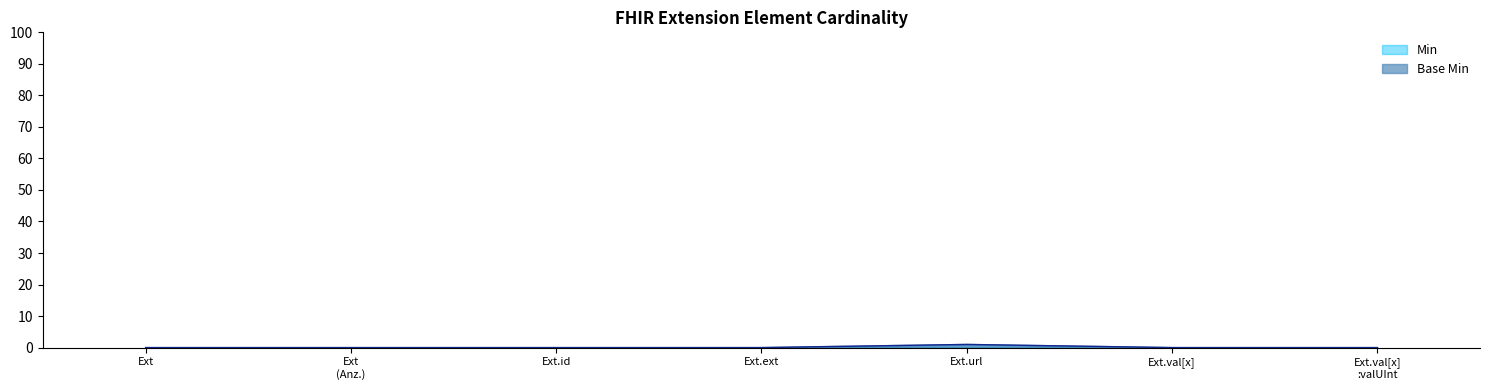

What is the difference between the maximum and minimum values in the Base Min series?

1